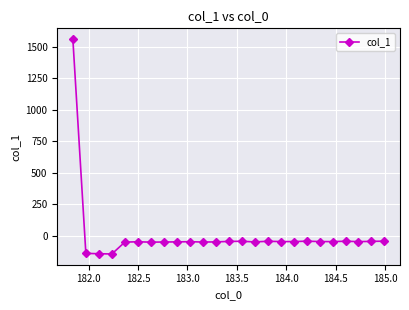

What is the average value?

5.6